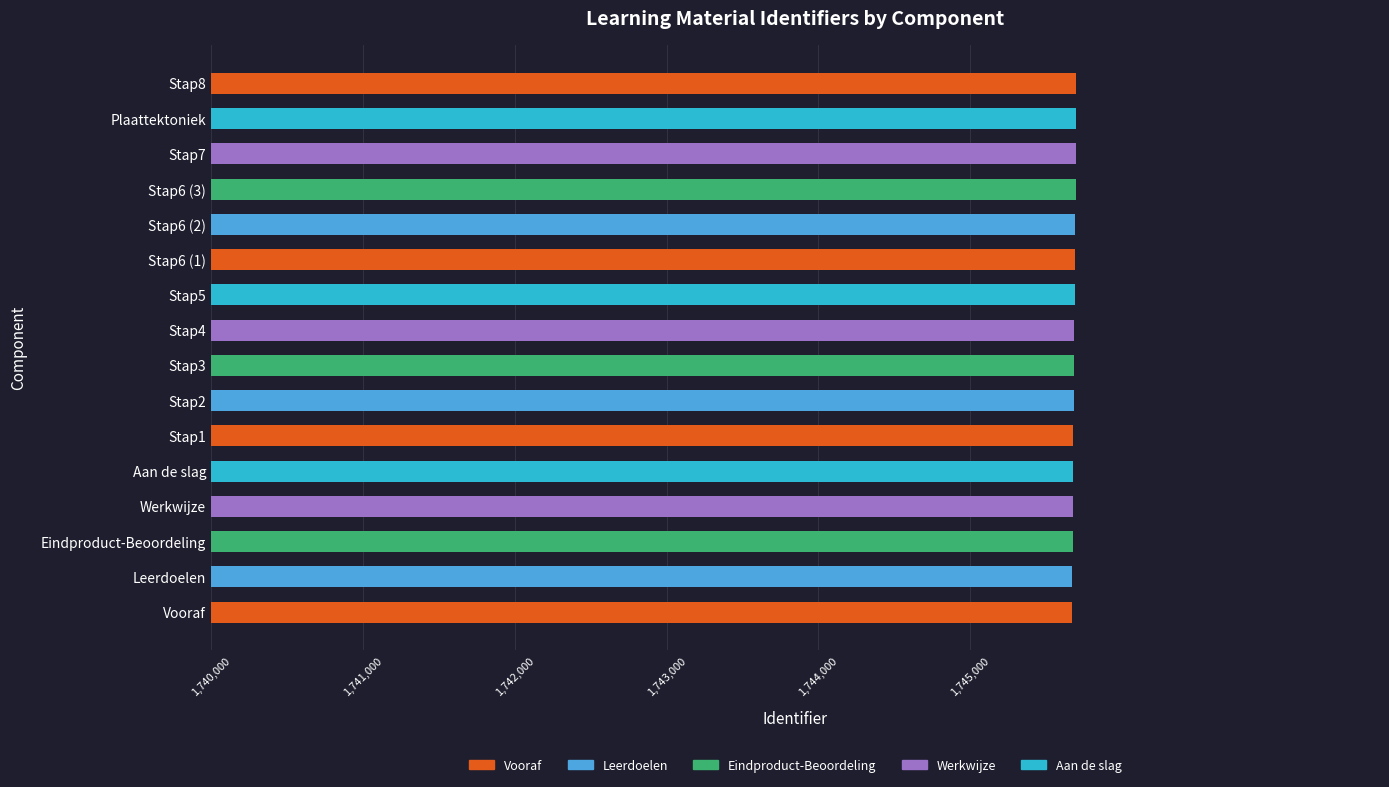

Approximately how many times larger is the value at Stap6 (1) compared to Stap2?

1.0